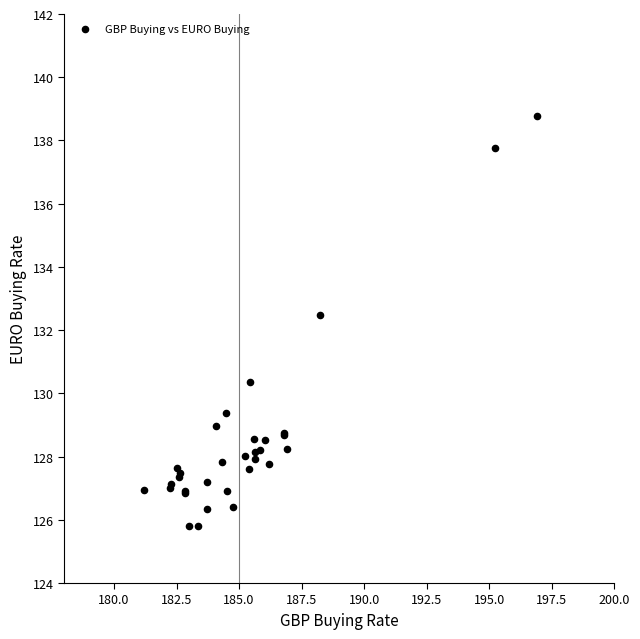

What Y value in the scatter plot is closest to 132?

132.5